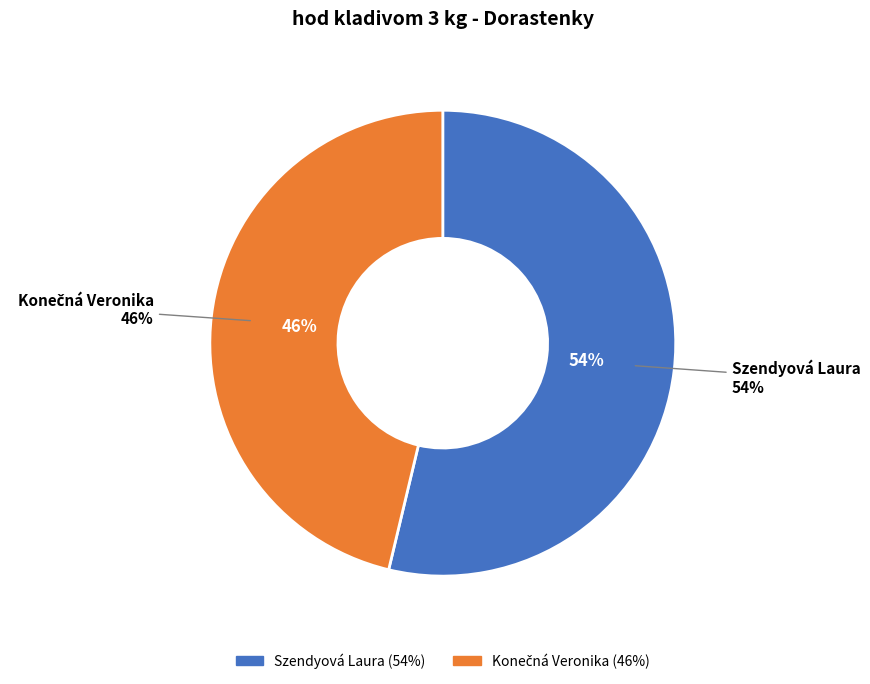

Count the number of slices in the pie.

2